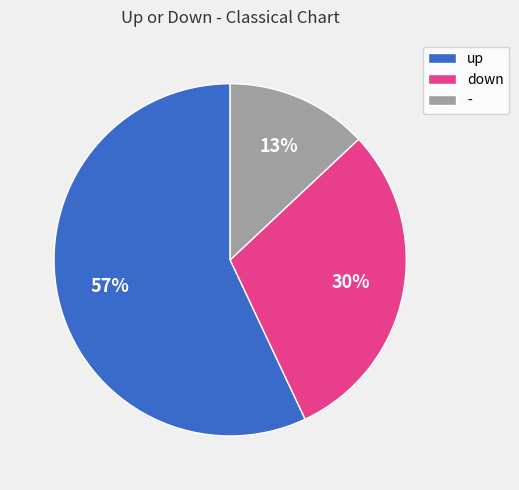

The up slice represents 69% of the pie. True or false?

False